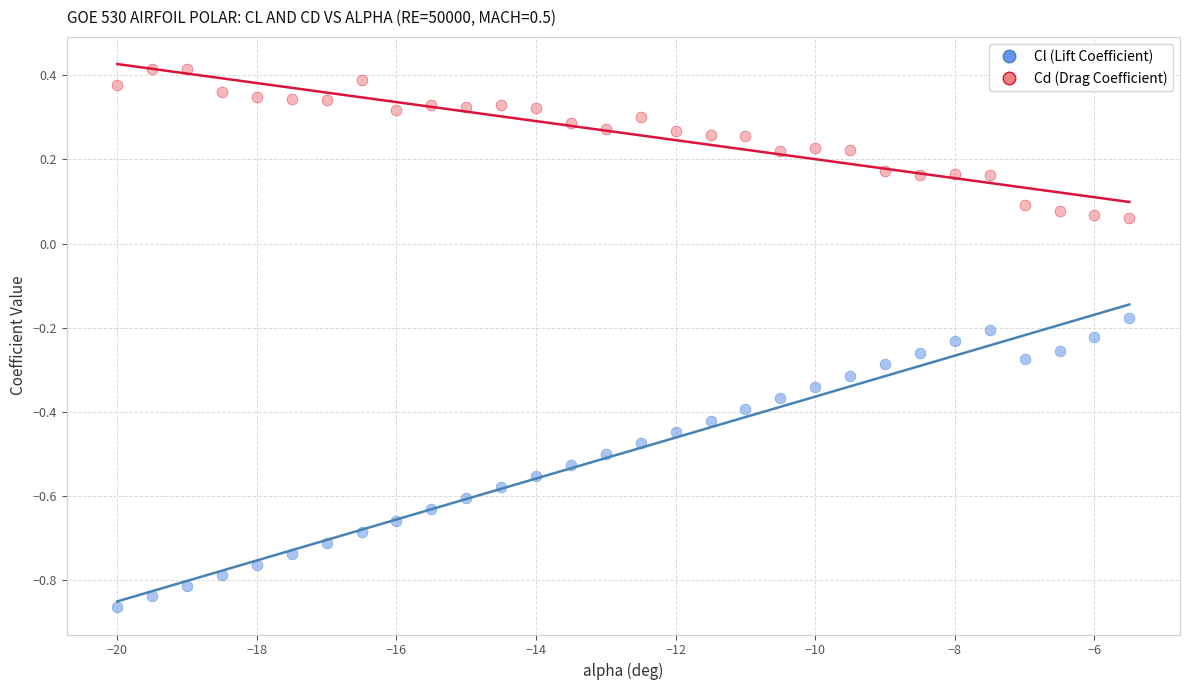

Across all data points, what is the range of X values (max minus min)?

14.5